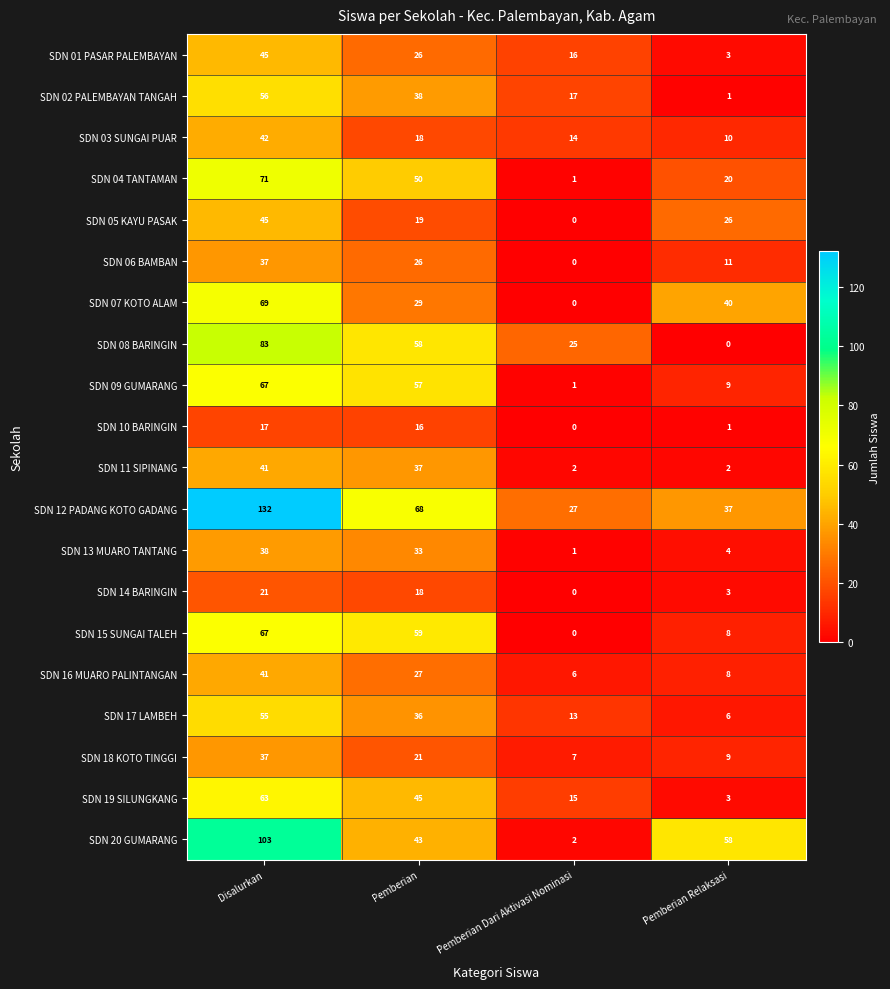

Where is SDN 04 TANTAMAN nearest to the value 36?

Pemberian